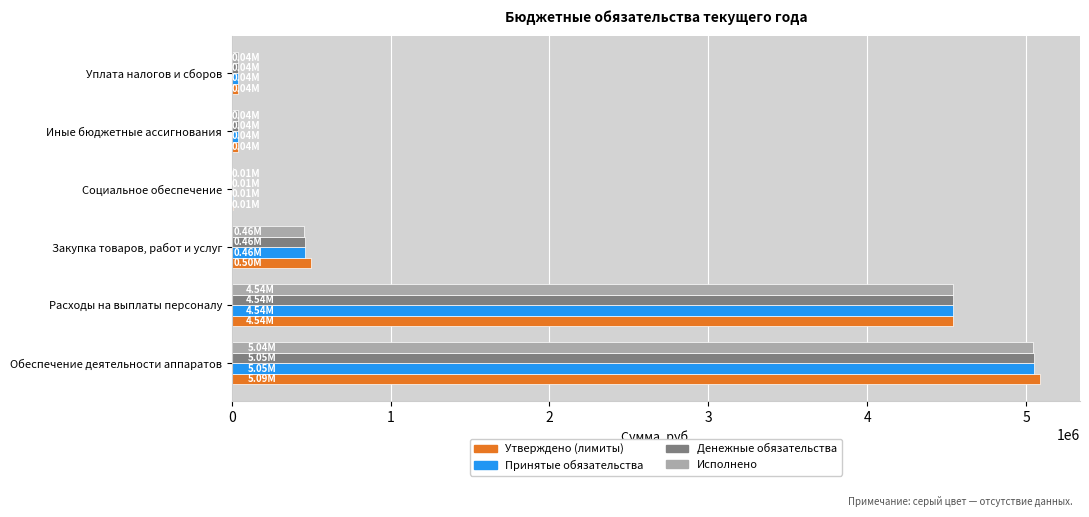

At which category is the sum across all series the highest?

Обеспечение деятельности аппаратов